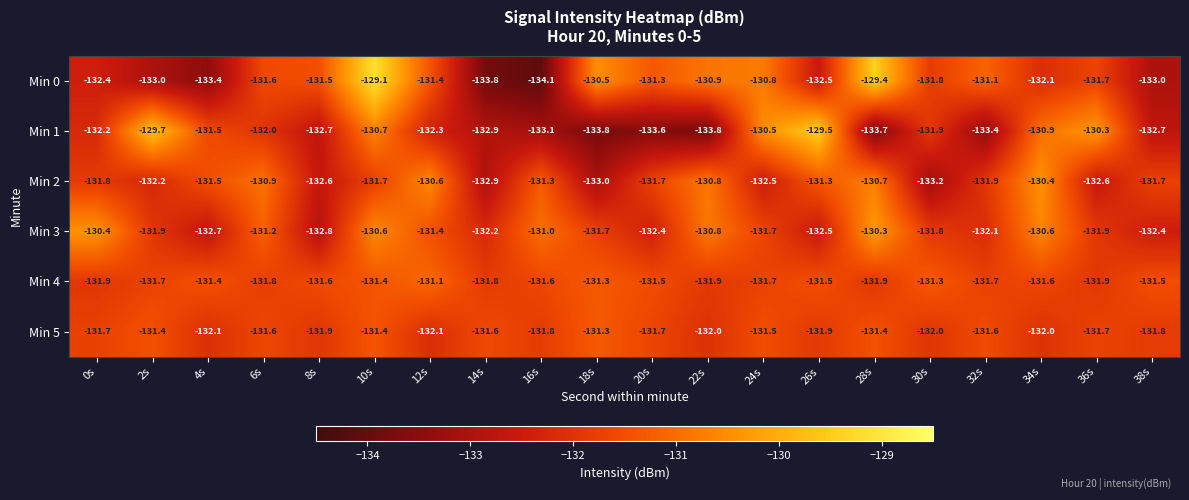

Read the Min 2 value at 18s.

-133.0